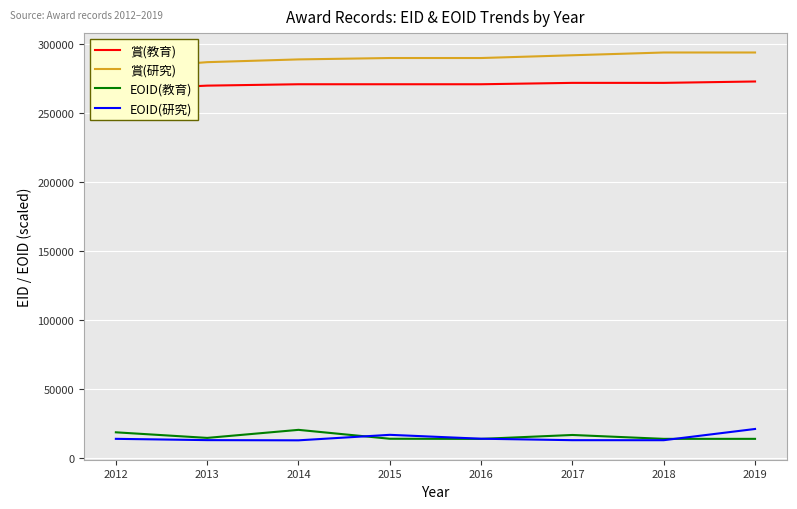

How many data points does each series have?

8